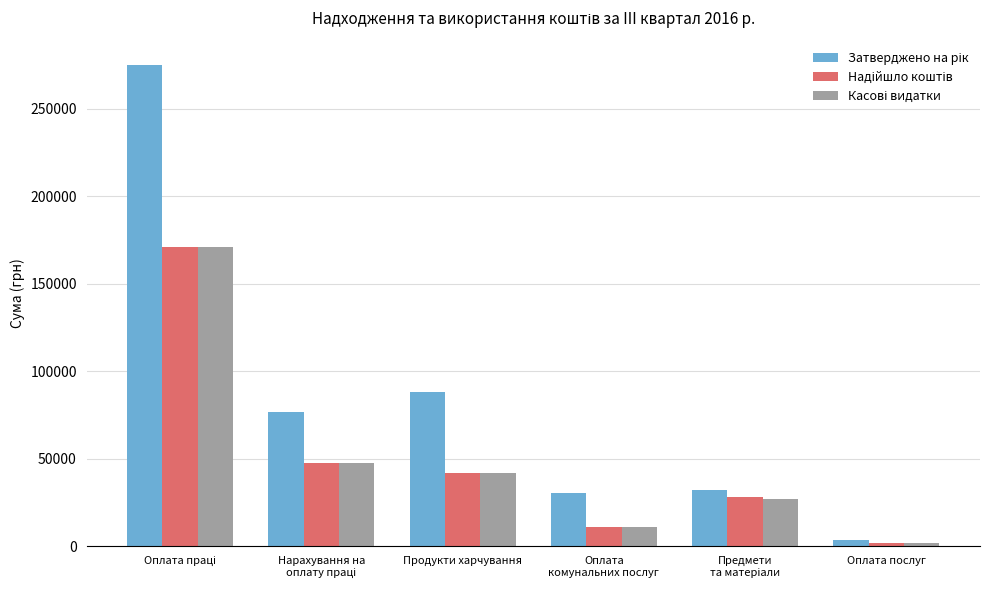

How many categories are shown in the chart?

6